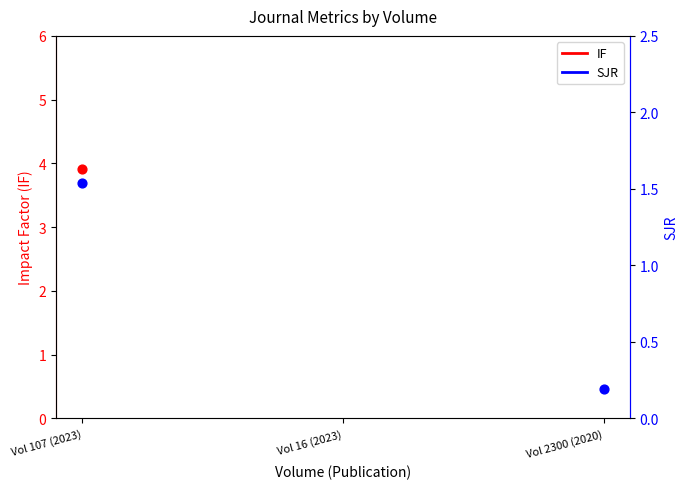

What are all the series names shown in the legend?

IF, SJR